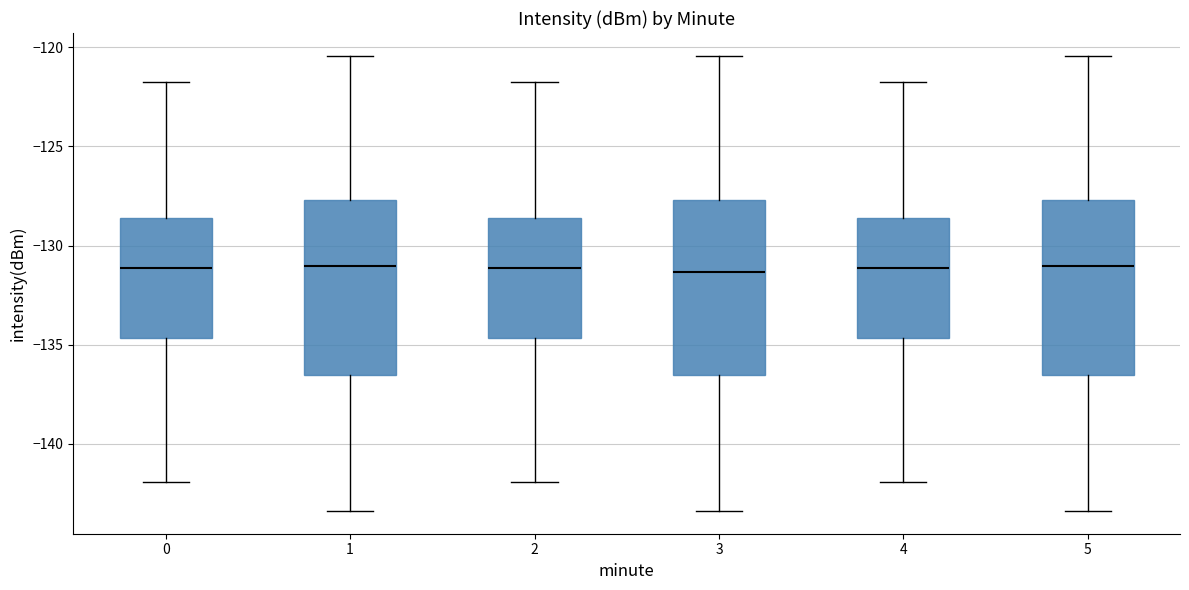

Reading left to right, transcribe this box plot: for each box, give where its median line is, the range the box spans, and where its two whiskers end, as read against the y-axis. The values are not printed on the chart, so give them approximately, as read against the axis.

0: median -131.0, box -134.5 to -128.5, whiskers -142.0 to -121.5
1: median -131.0, box -136.5 to -127.5, whiskers -143.5 to -120.5
2: median -131.0, box -134.5 to -128.5, whiskers -142.0 to -121.5
3: median -131.5, box -136.5 to -127.5, whiskers -143.5 to -120.5
4: median -131.0, box -134.5 to -128.5, whiskers -142.0 to -121.5
5: median -131.0, box -136.5 to -127.5, whiskers -143.5 to -120.5